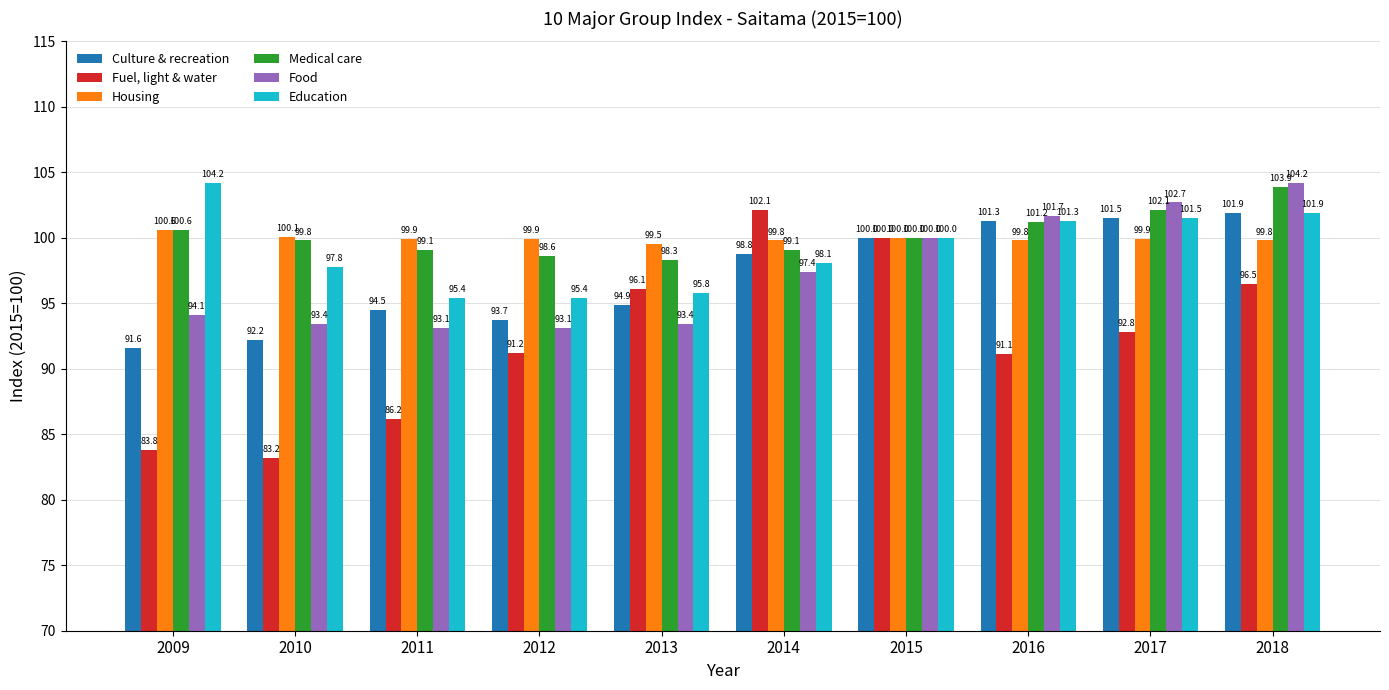

Is it true that Fuel, light & water equals 92.8 at 2017?

True